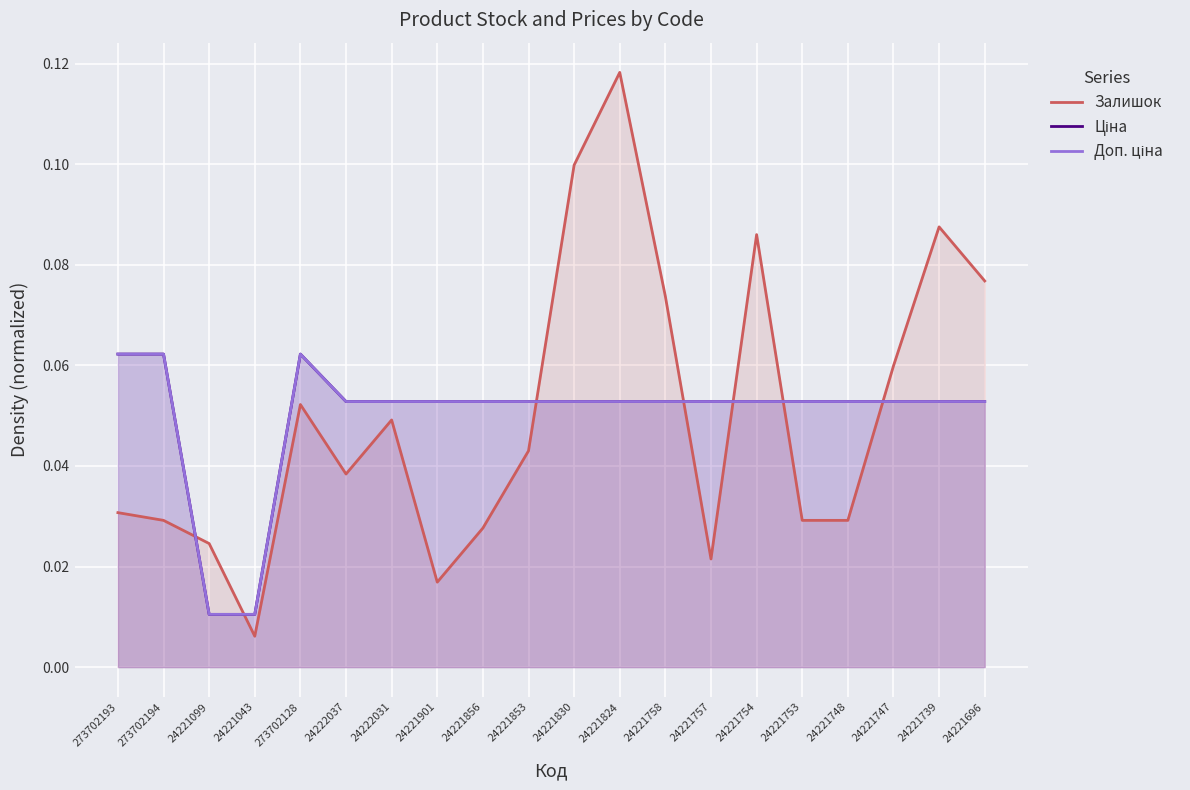

How many lines are shown in the chart?

3